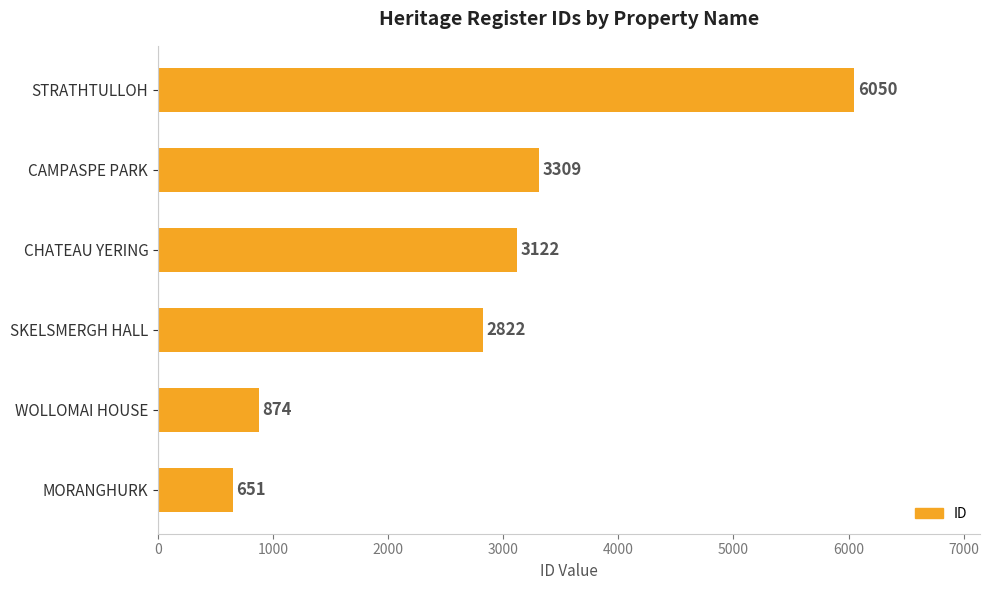

What is the sum of all values?

16828